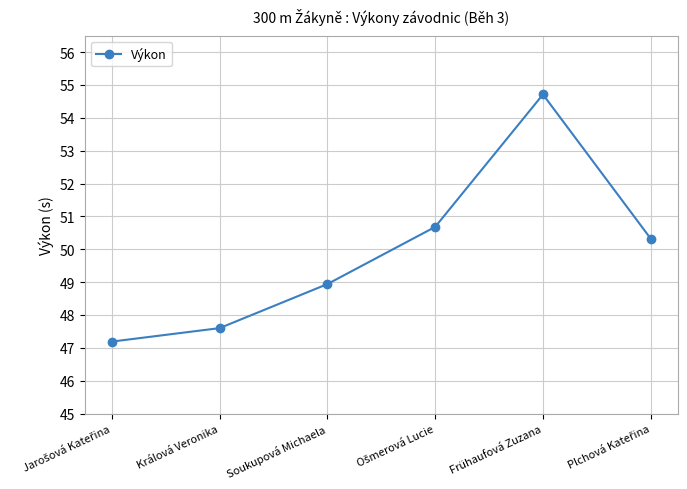

What is the average value?

49.9